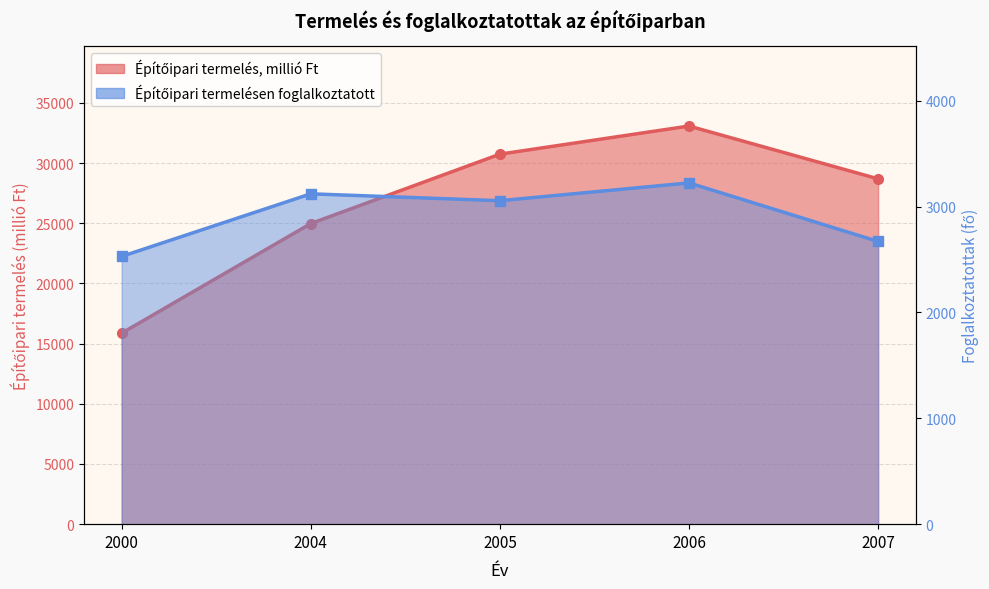

Is the value of Építőipari termelés, millió Ft at 2004 greater than the value of Építőipari termelésen foglalkoztatott at 2000?

Yes